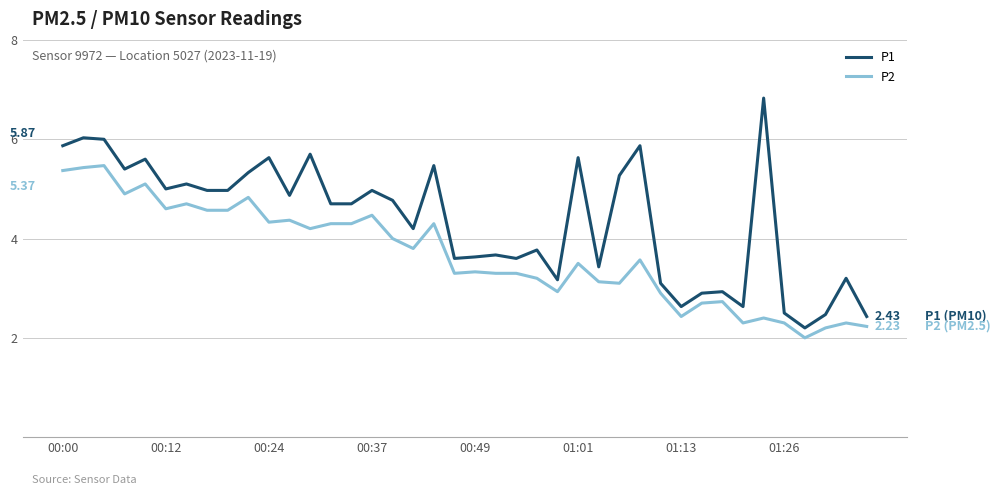

Which series has the largest total across all categories?

P1